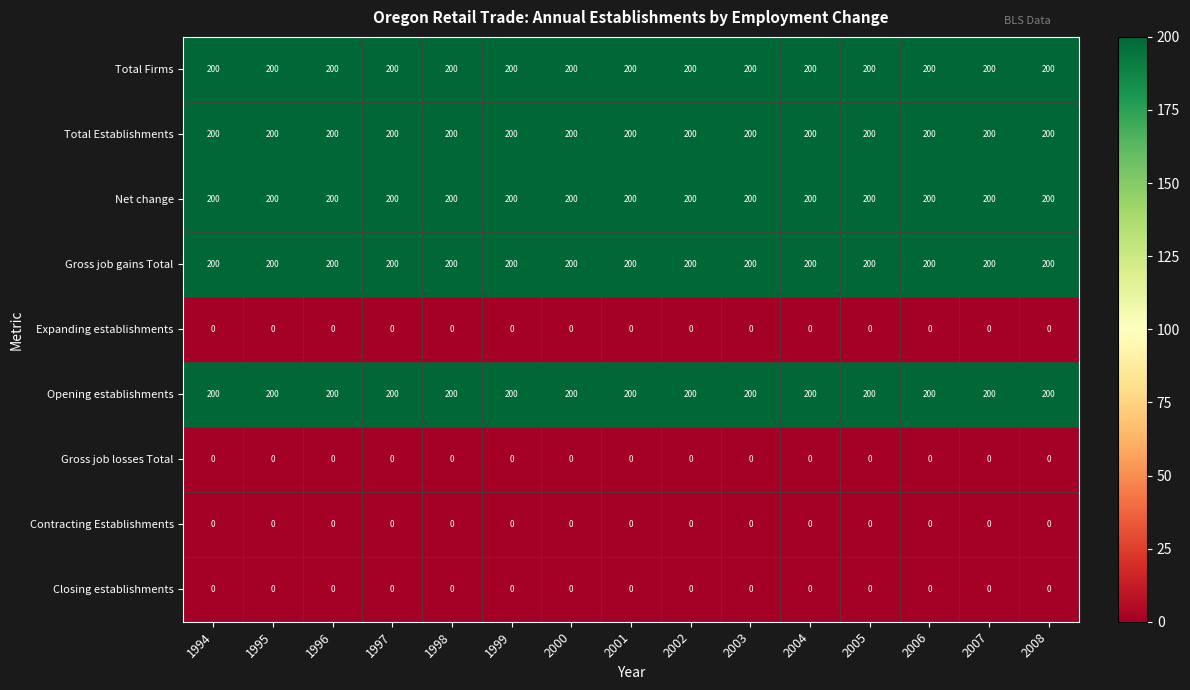

True or false: Net change has a value of 200 at 2006.

True